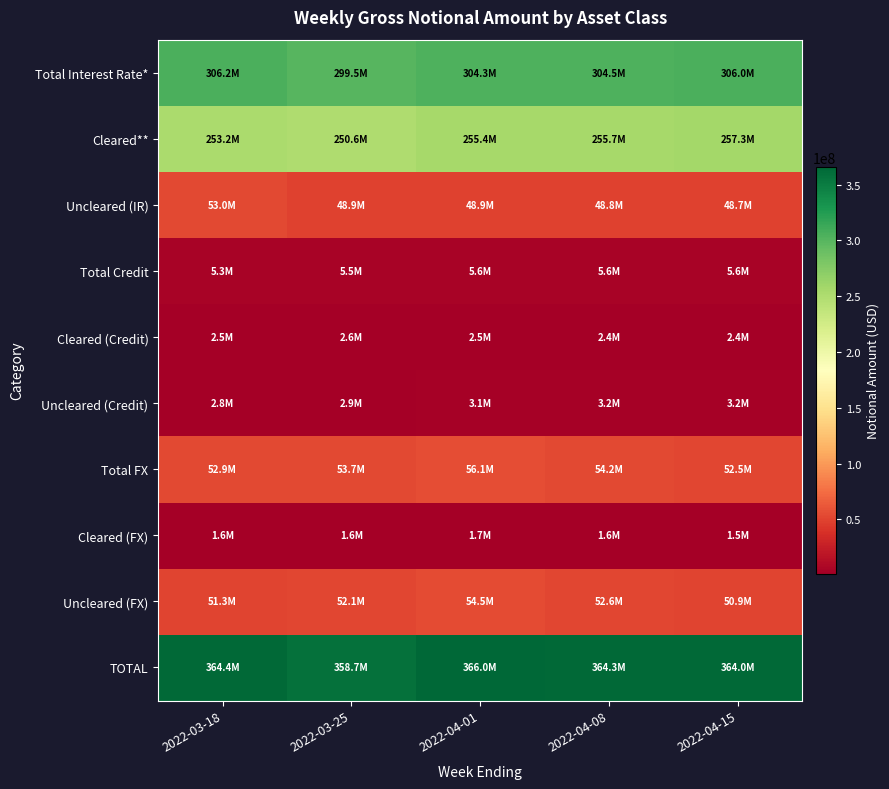

Reading left to right, extract all data points from this chart.

Total Interest Rate*: 2022-03-18=306204831	2022-03-25=299500489	2022-04-01=304264647	2022-04-08=304466717	2022-04-15=305954406
Cleared**: 2022-03-18=253230468	2022-03-25=250556416	2022-04-01=255378276	2022-04-08=255708740	2022-04-15=257261053
Uncleared (IR): 2022-03-18=52974363	2022-03-25=48944073	2022-04-01=48886371	2022-04-08=48757977	2022-04-15=48693353
Total Credit: 2022-03-18=5265004	2022-03-25=5488959	2022-04-01=5606807	2022-04-08=5619306	2022-04-15=5603534
Cleared (Credit): 2022-03-18=2454999	2022-03-25=2574756	2022-04-01=2475957	2022-04-08=2432782	2022-04-15=2413830
Uncleared (Credit): 2022-03-18=2810005	2022-03-25=2914203	2022-04-01=3130850	2022-04-08=3186523	2022-04-15=3189704
Total FX: 2022-03-18=52929876	2022-03-25=53727554	2022-04-01=56145531	2022-04-08=54172646	2022-04-15=52466421
Cleared (FX): 2022-03-18=1587598	2022-03-25=1638065	2022-04-01=1680825	2022-04-08=1619182	2022-04-15=1543676
Uncleared (FX): 2022-03-18=51342278	2022-03-25=52089489	2022-04-01=54464706	2022-04-08=52553464	2022-04-15=50922745
TOTAL: 2022-03-18=364399710	2022-03-25=358717002	2022-04-01=366016985	2022-04-08=364258669	2022-04-15=364024361